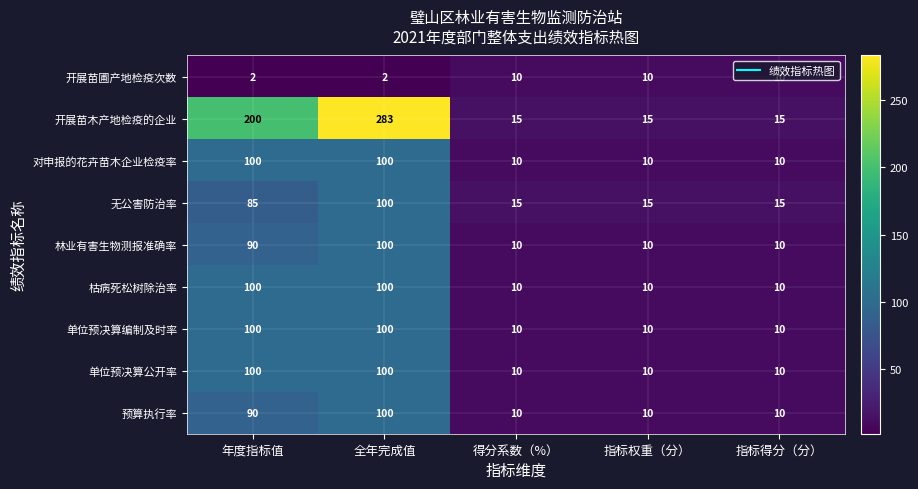

What is the difference between the highest and lowest values at 得分系数（%）?

5